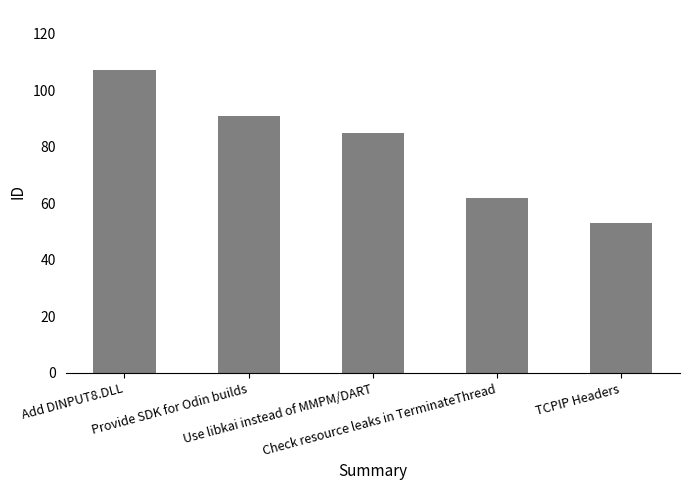

The chart shows a value of 109 at Check resource leaks in TerminateThread. True or false?

False